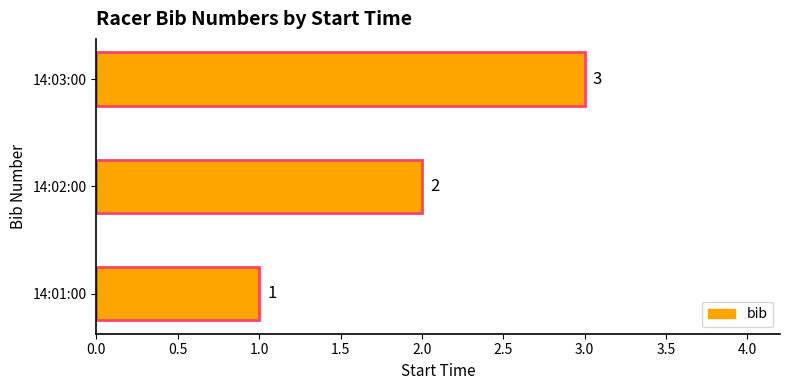

How many bars are there in total?

3